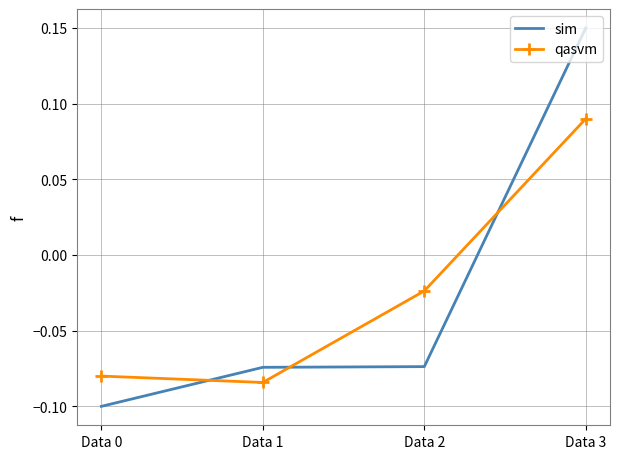

What is the total value across all series at Data 3?

0.2